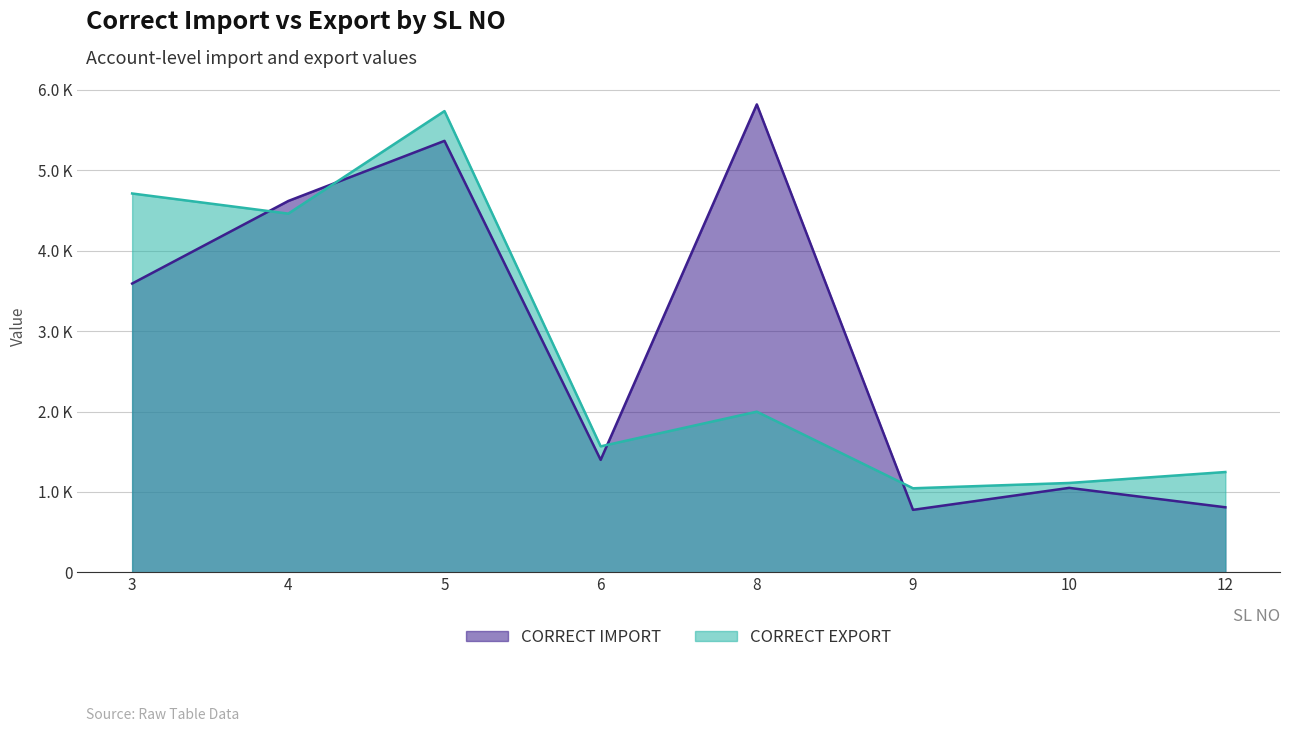

Which has a higher value, 5 or 12?

5